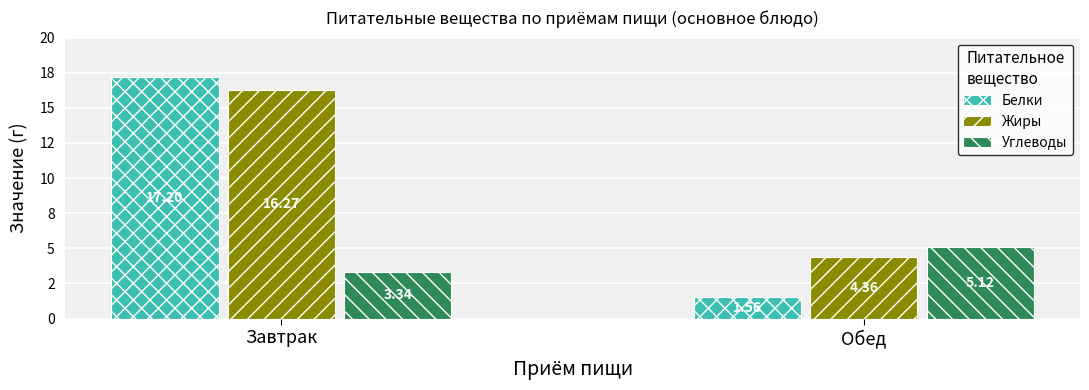

What are all the series names shown in the legend?

Белки, Жиры, Углеводы